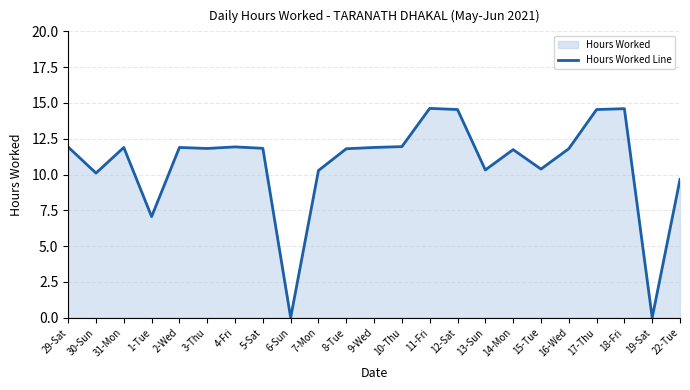

How many interior local peaks (higher than both neighbors) does the data have?

6